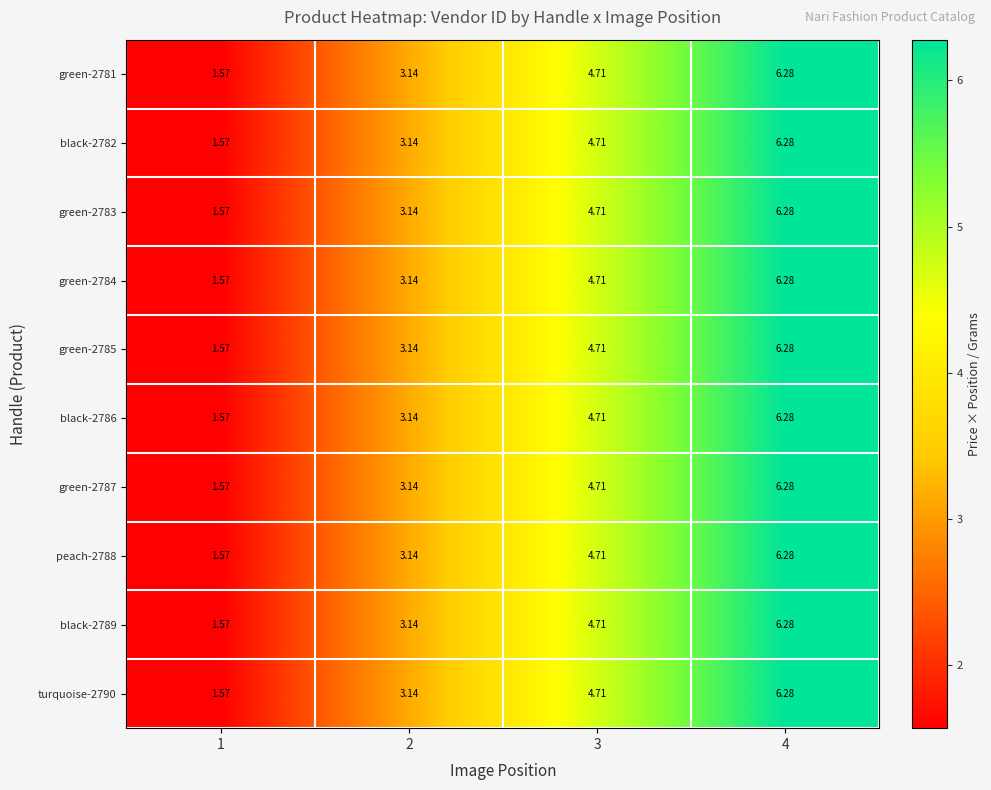

Is the value of green-2784 at 4 greater than the value of turquoise-2790 at 2?

Yes